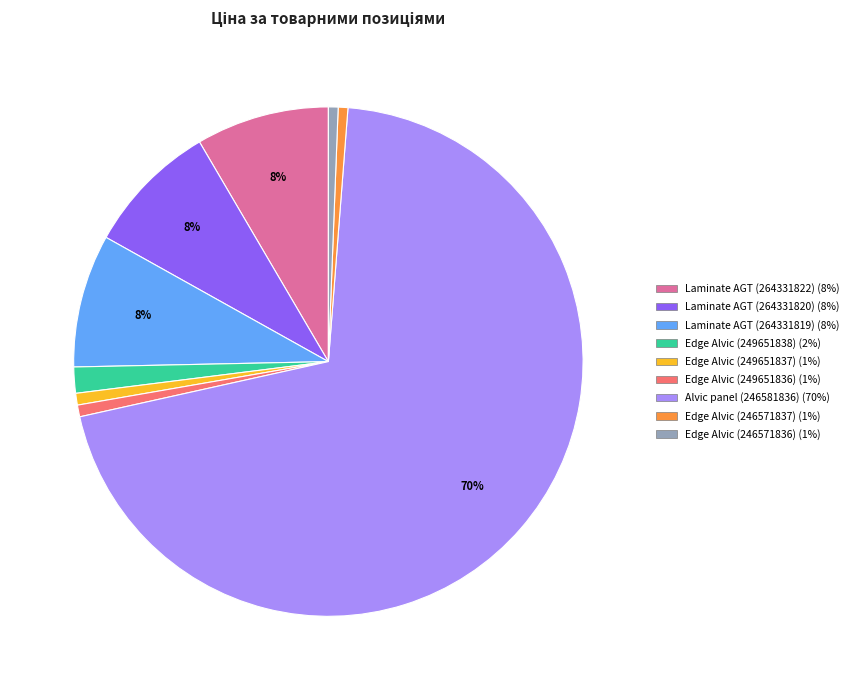

Does any single category account for the majority?

Yes